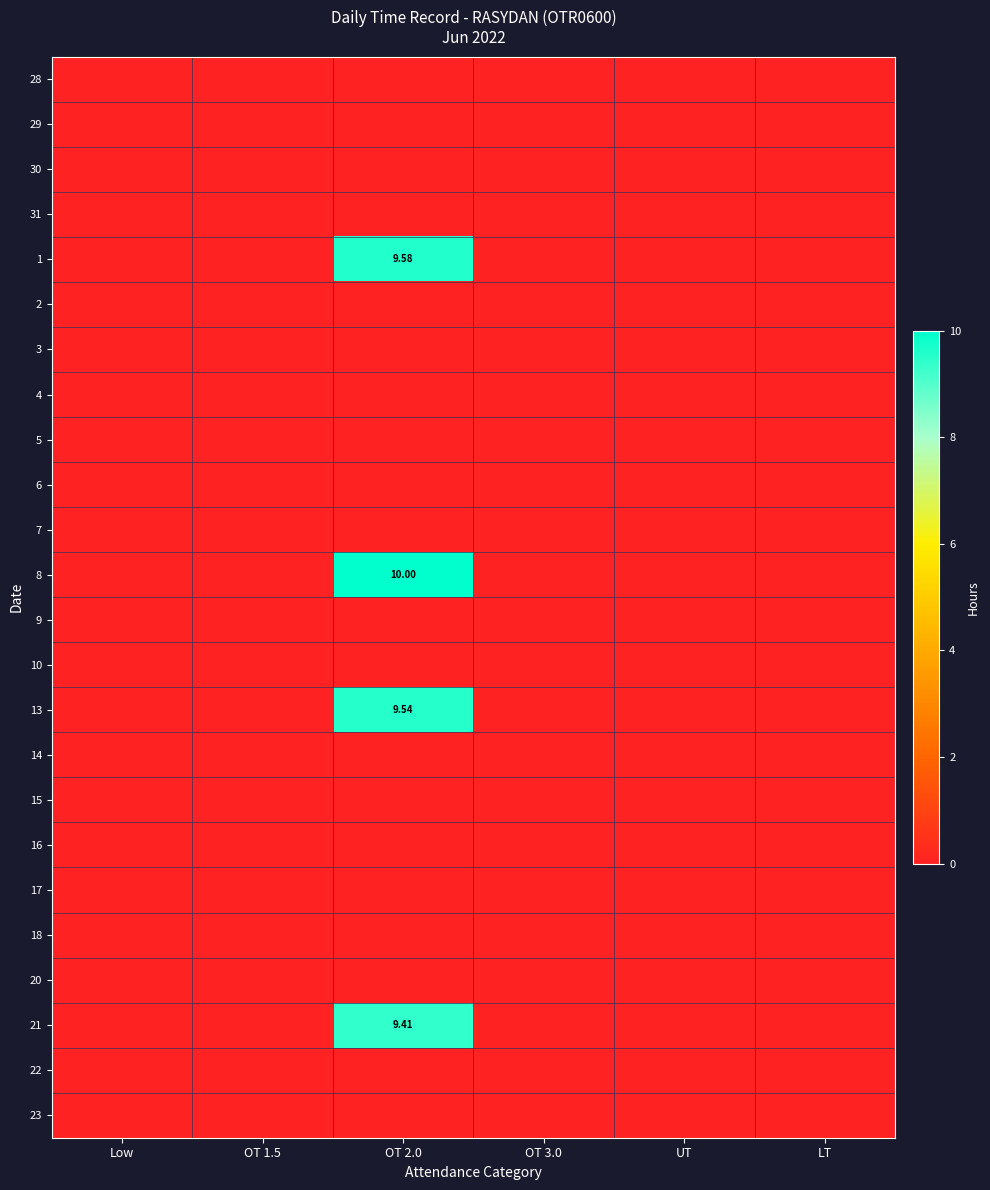

Between LT and Low, which is larger?

LT